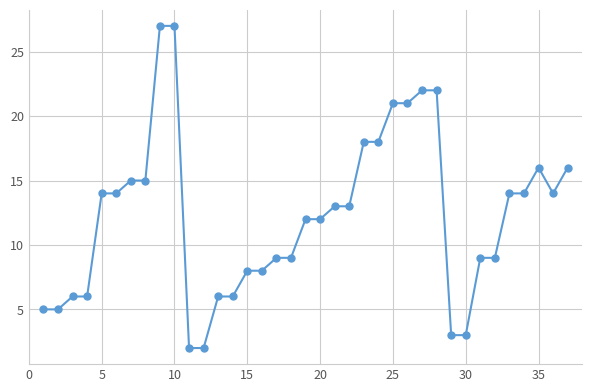

True or false: there are more than 0 points higher than both neighbors.

True